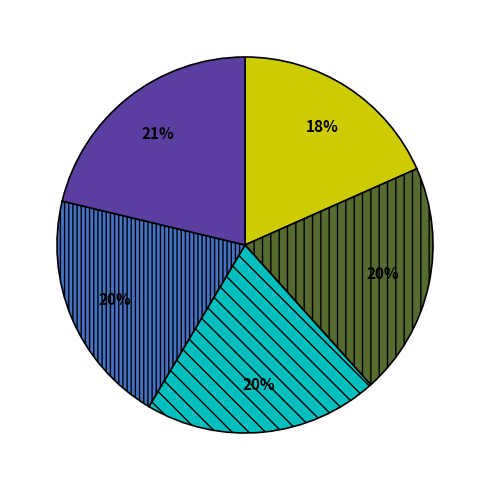

Is there a majority slice in this chart?

No